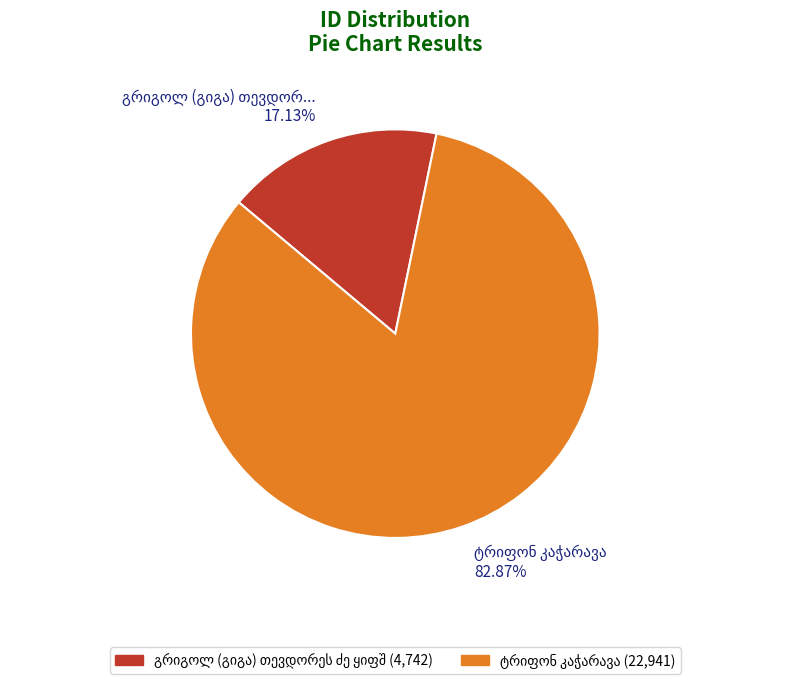

Is there a majority slice in this chart?

Yes